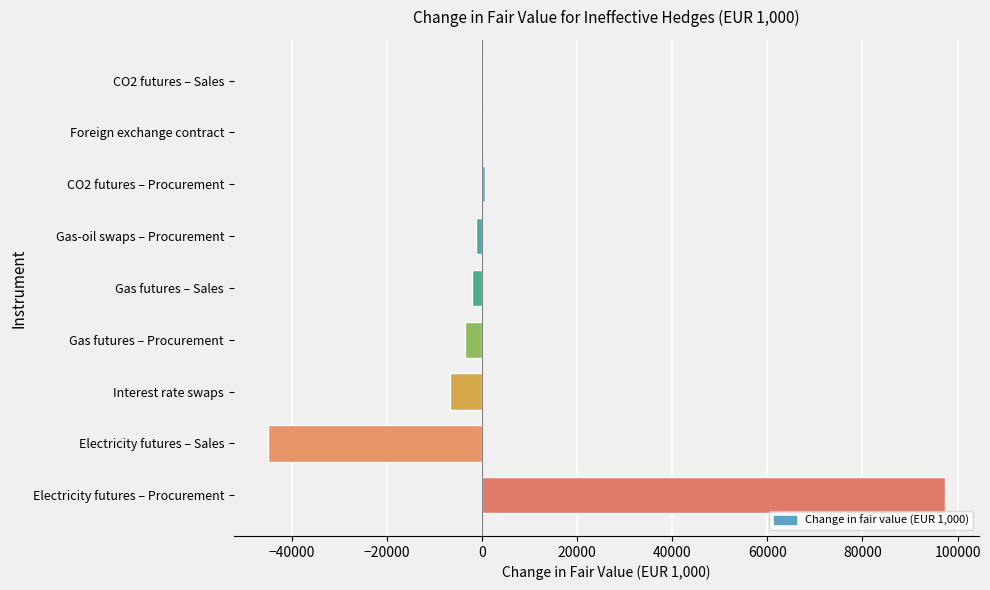

At which category does the chart reach its peak across all series?

Electricity futures – Procurement